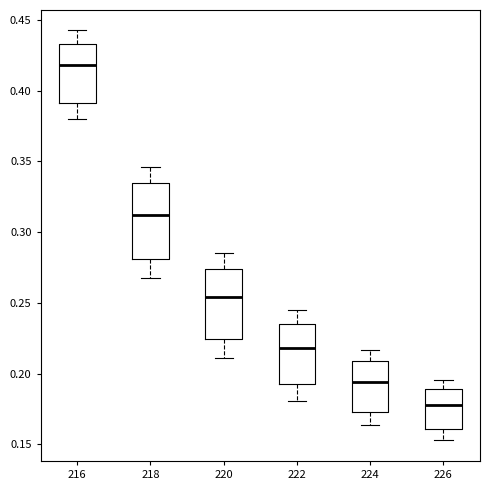

Reading left to right, transcribe this box plot: for each box, give where its median line is, the range the box spans, and where its two whiskers end, as read against the y-axis. The values are not printed on the chart, so give them approximately, as read against the axis.

216: median 0.420, box 0.390 to 0.435, whiskers 0.380 to 0.440
218: median 0.310, box 0.280 to 0.335, whiskers 0.265 to 0.345
220: median 0.255, box 0.225 to 0.275, whiskers 0.210 to 0.285
222: median 0.220, box 0.190 to 0.235, whiskers 0.180 to 0.245
224: median 0.195, box 0.175 to 0.210, whiskers 0.165 to 0.215
226: median 0.180, box 0.160 to 0.190, whiskers 0.155 to 0.195